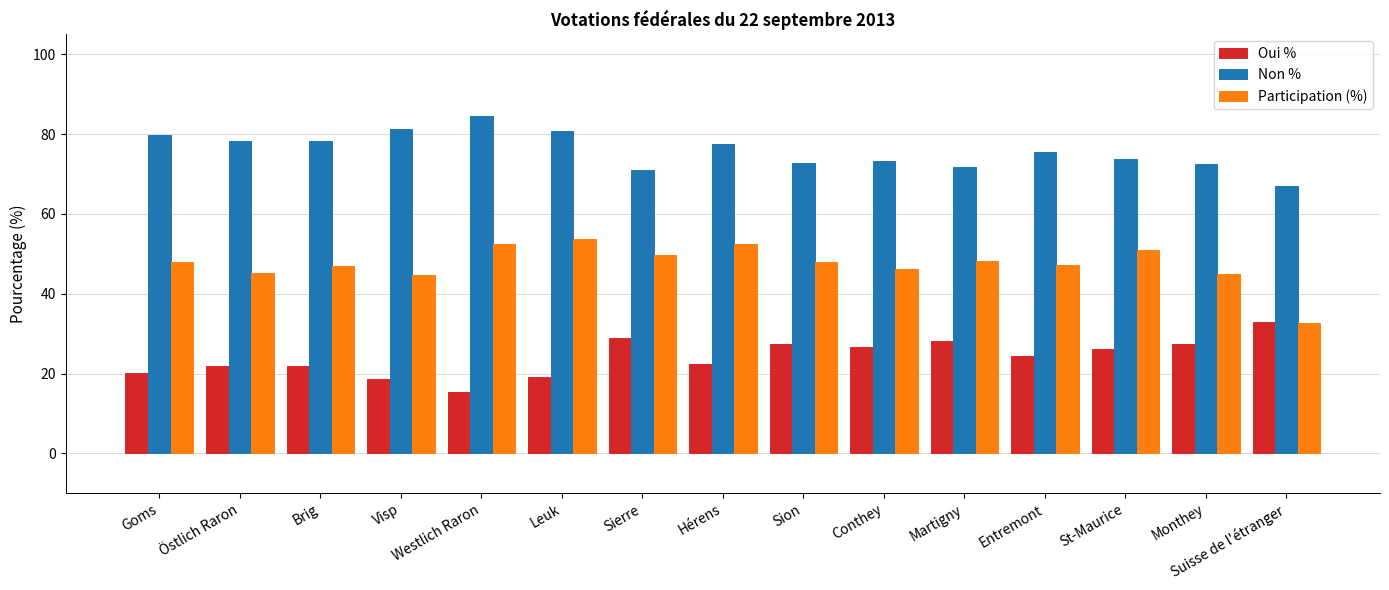

How many values in the Oui % series exceed 24?

8